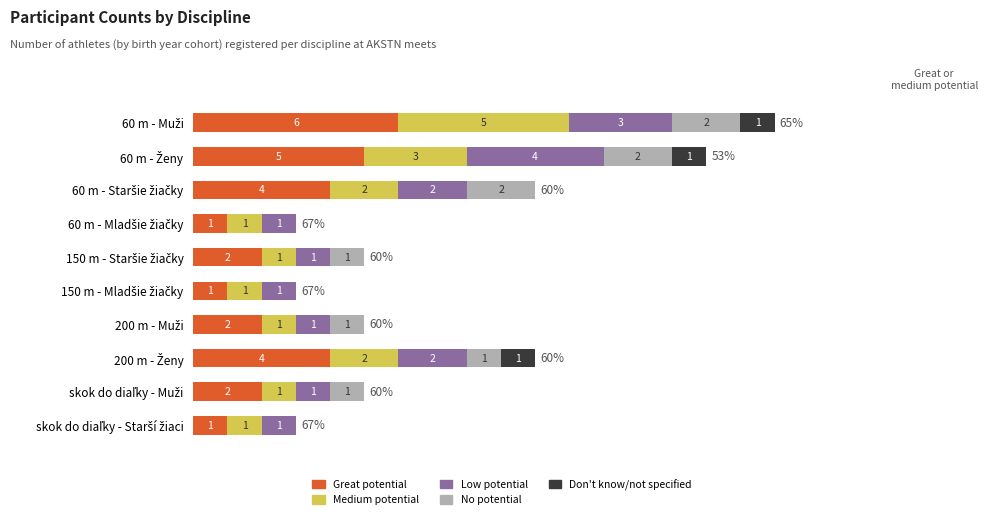

Reading left to right, list all the values displayed in this chart.

Great potential: 6	5	4	1	2	1	2	4	2	1
Medium potential: 5	3	2	1	1	1	1	2	1	1
Low potential: 3	4	2	1	1	1	1	2	1	1
No potential: 2	2	2	0	1	0	1	1	1	0
Don't know/not specified: 1	1	0	0	0	0	0	1	0	0